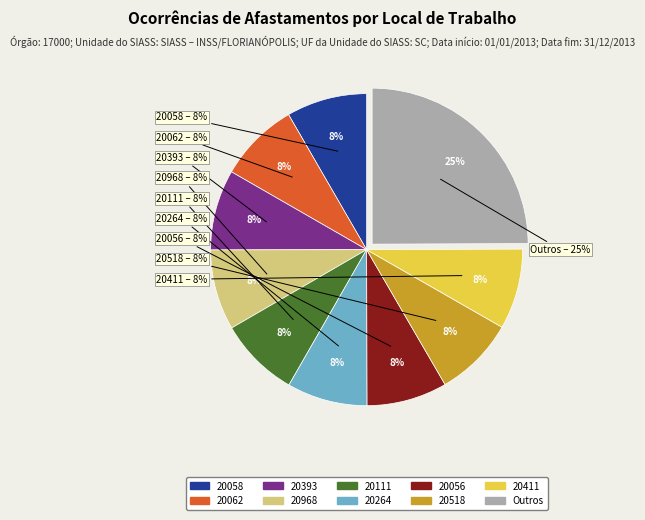

What portion of the pie excludes 20411?

91.7%